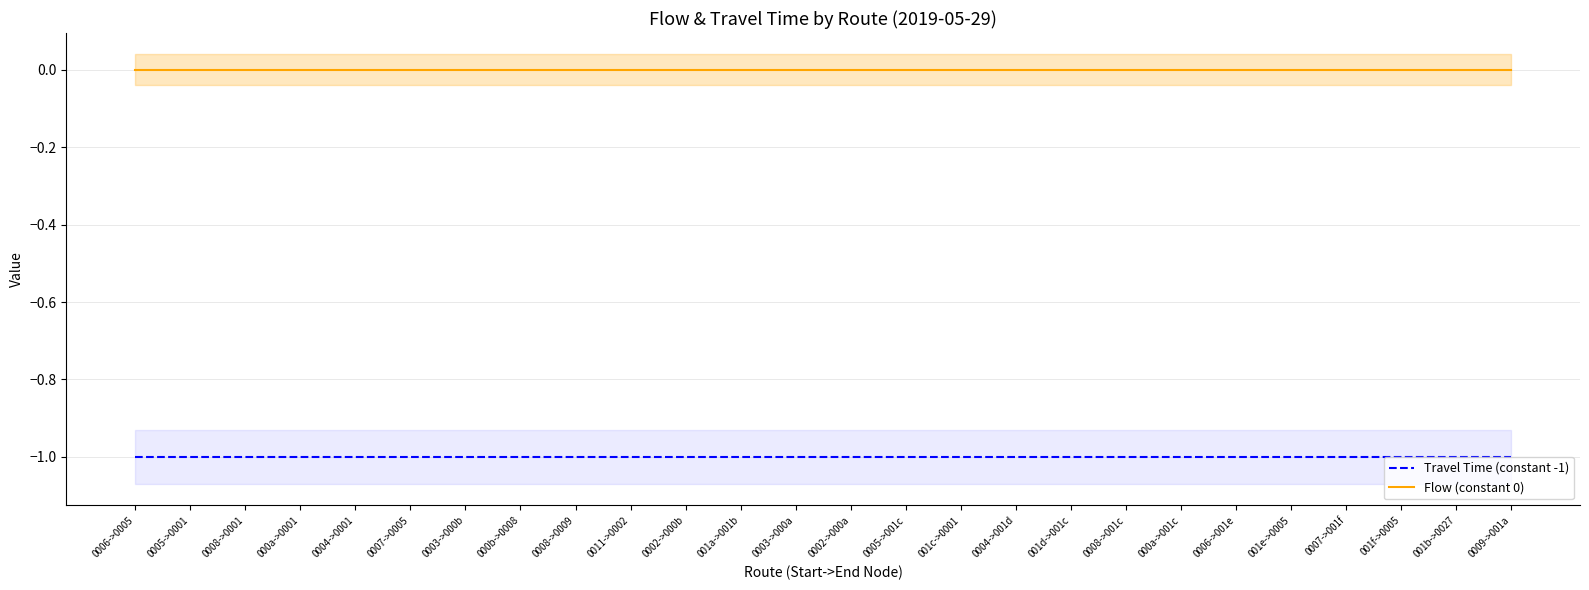

Rank the series at 001e->0005 from lowest to highest value.

Travel Time (constant -1), Flow (constant 0)